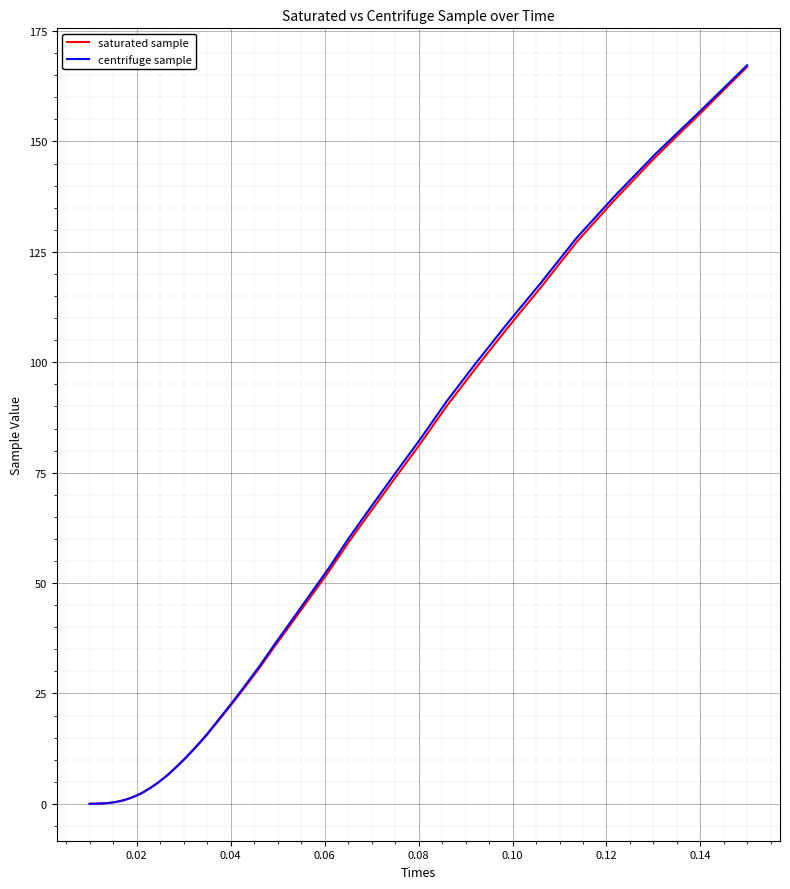

What is the maximum value shown in the chart?

167.3